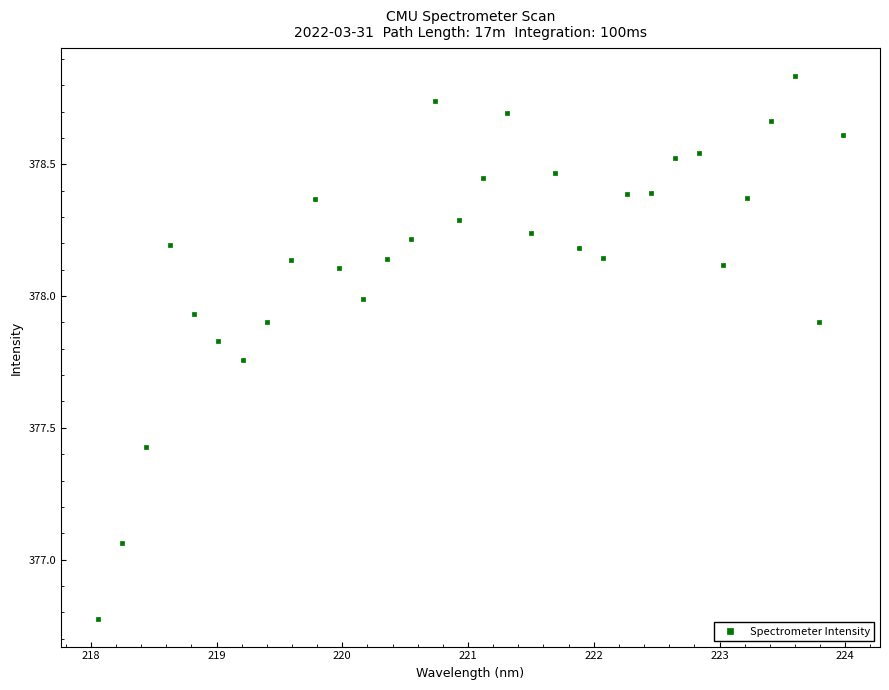

What is the range of Y values (max minus min)?

2.1